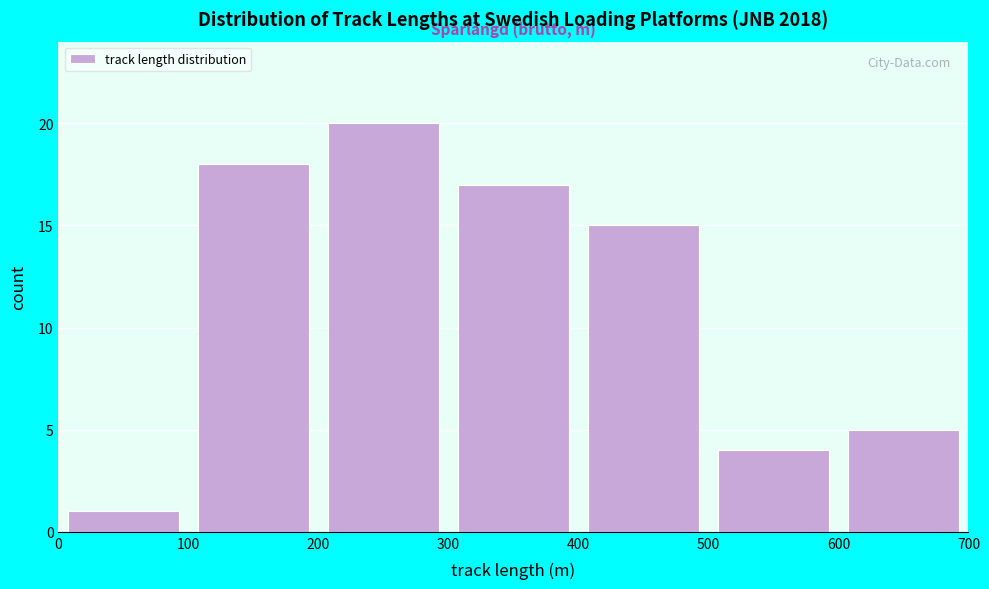

Reading left to right, list every bar in this chart as the range it spans on the x-axis followed by its height. The values are not printed on the chart, so give them approximately, as read against the axis.

0 to 100: 1
100 to 200: 18
200 to 300: 20
300 to 400: 17
400 to 500: 15
500 to 600: 4
600 to 700: 5